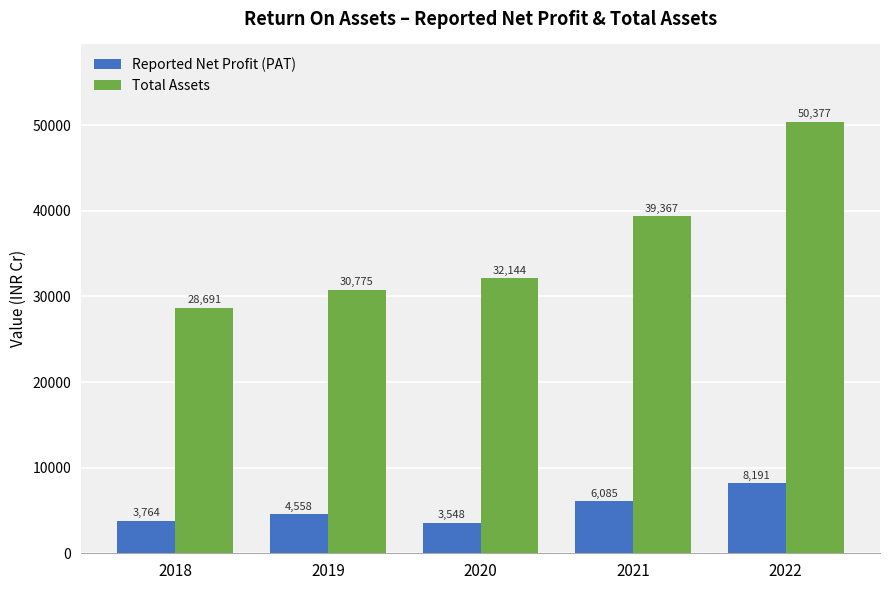

What is the difference between the Reported Net Profit (PAT) values at 2019 and 2022?

3633.7